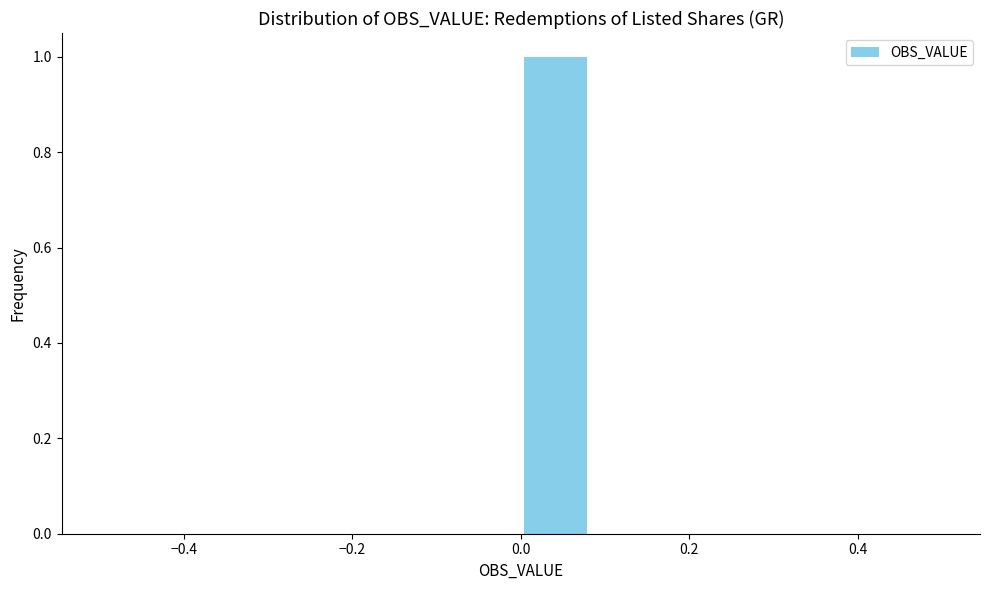

Which range on the x-axis has the tallest bar?

0.00 to 0.08